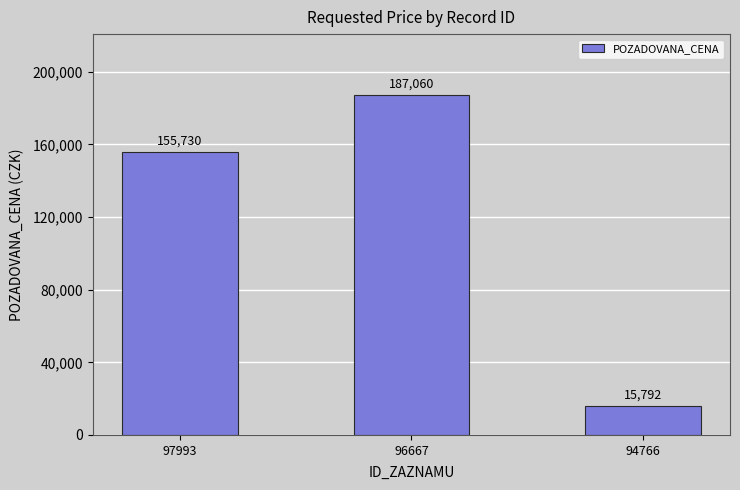

What is the minimum value shown in the chart?

15792